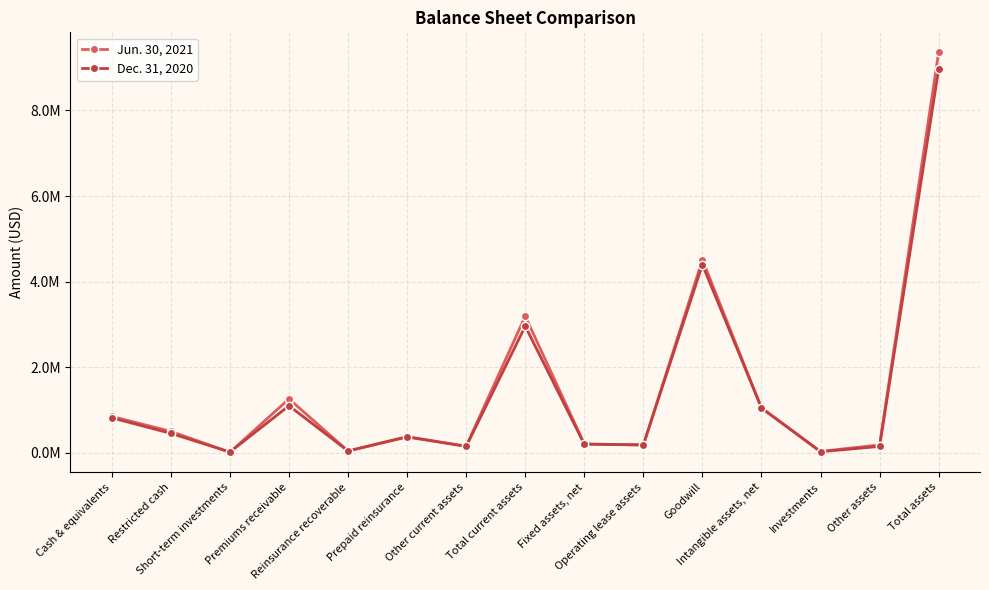

What are all the series names shown in the legend?

Jun. 30, 2021, Dec. 31, 2020